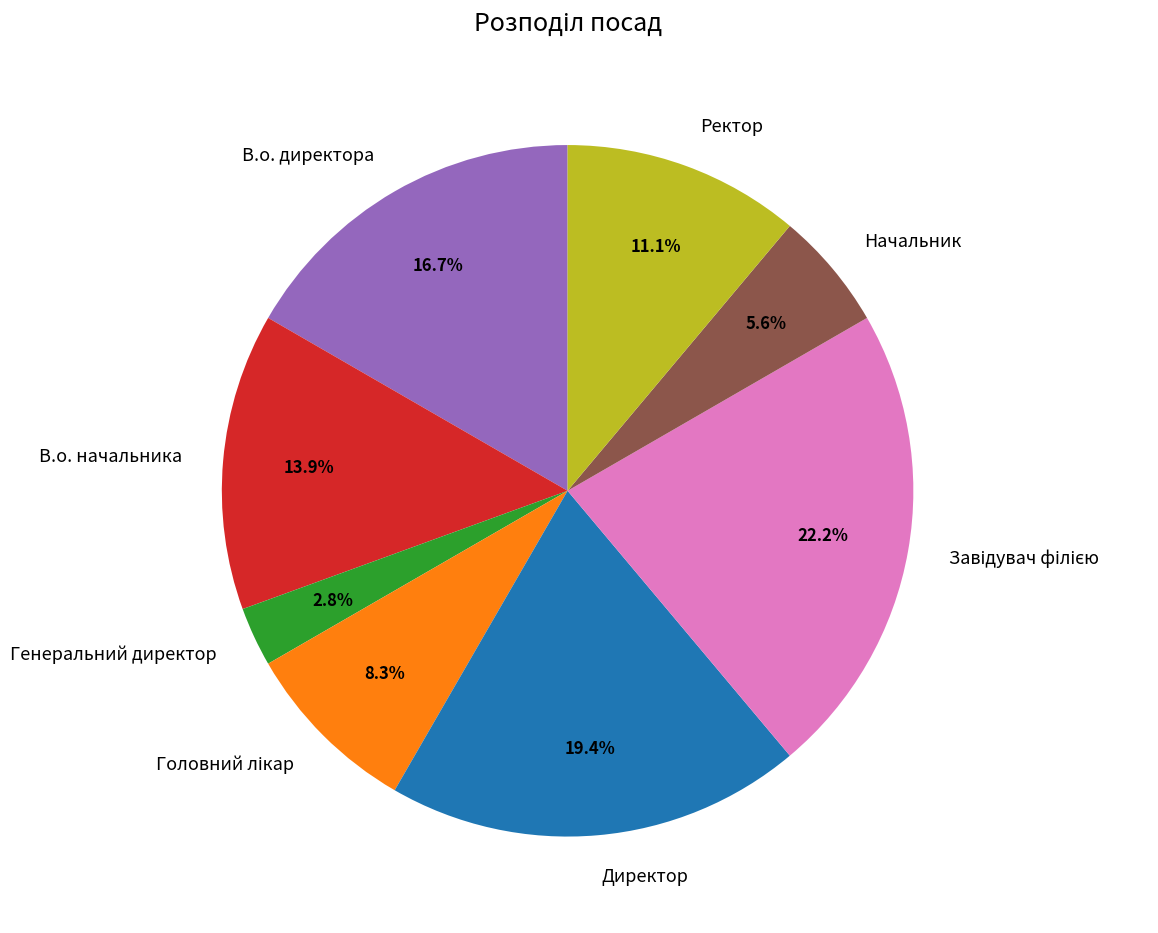

To the nearest percent, what percentage of the pie is Ректор?

11%